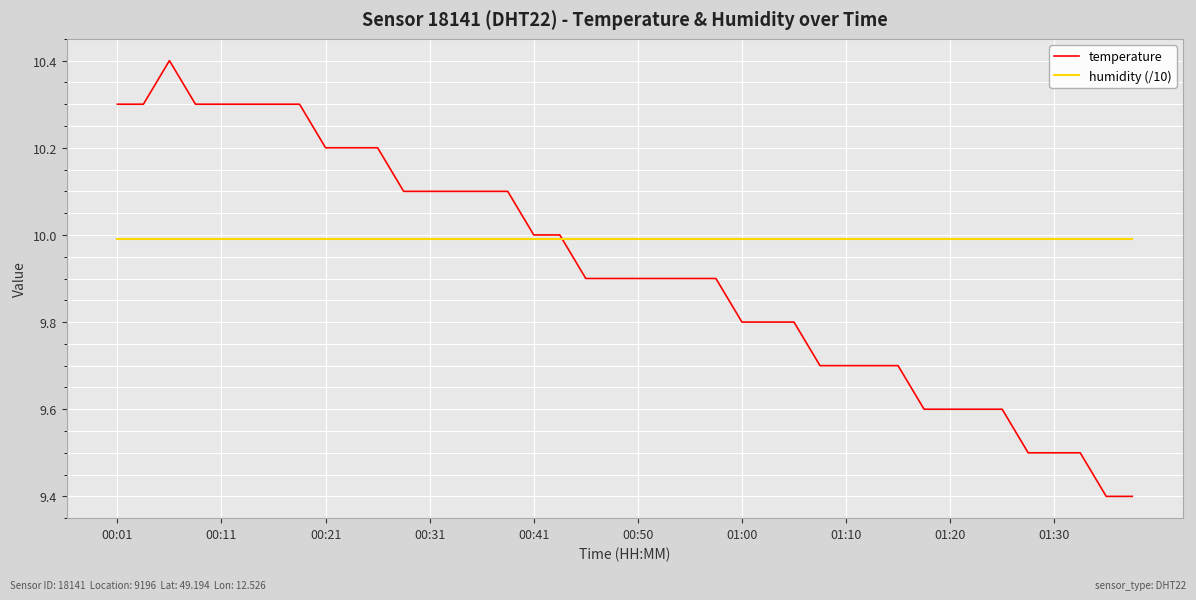

Rank the series by their maximum value, from lowest to highest.

humidity (/10), temperature